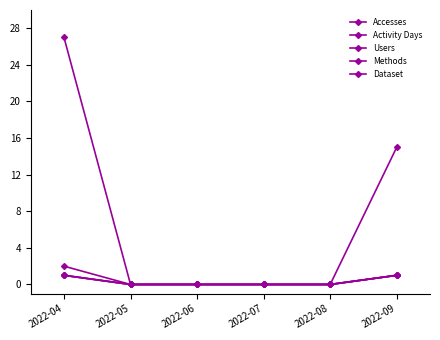

Does the chart display data point markers on the line(s)?

Yes